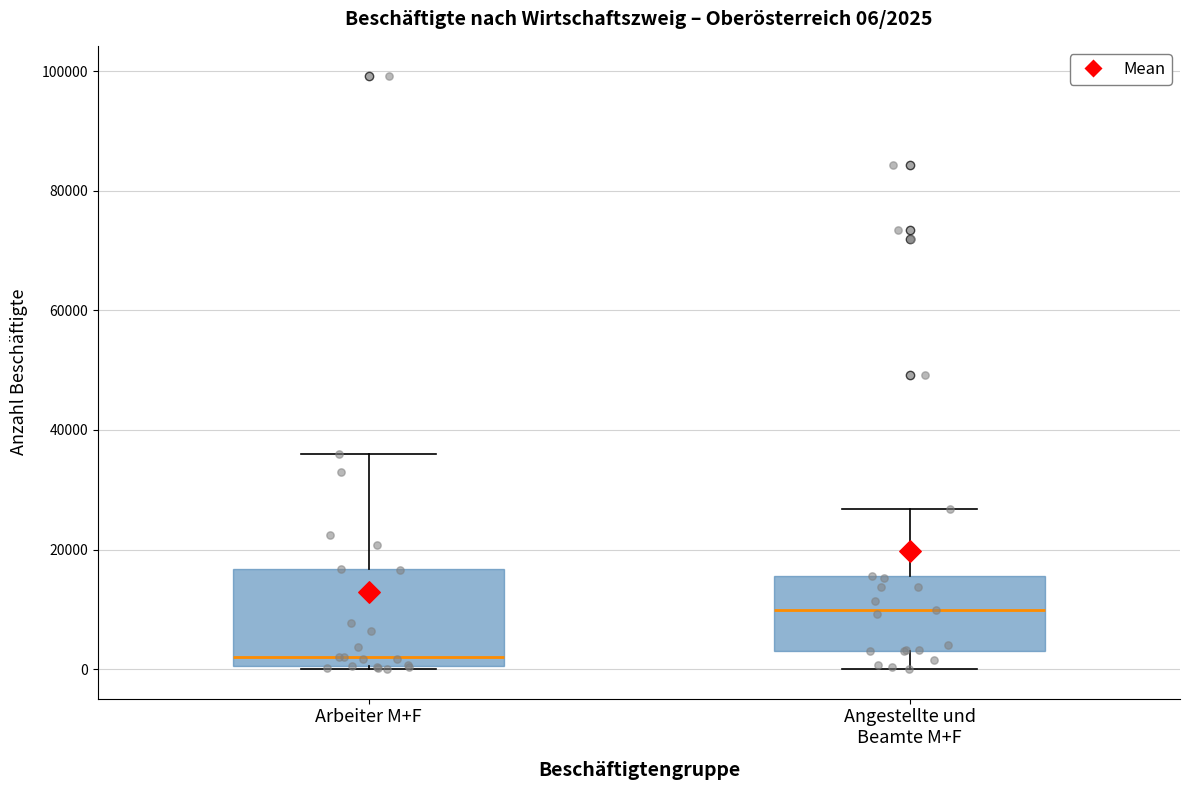

Which box has the highest median line?

Angestellte und Beamte M+F